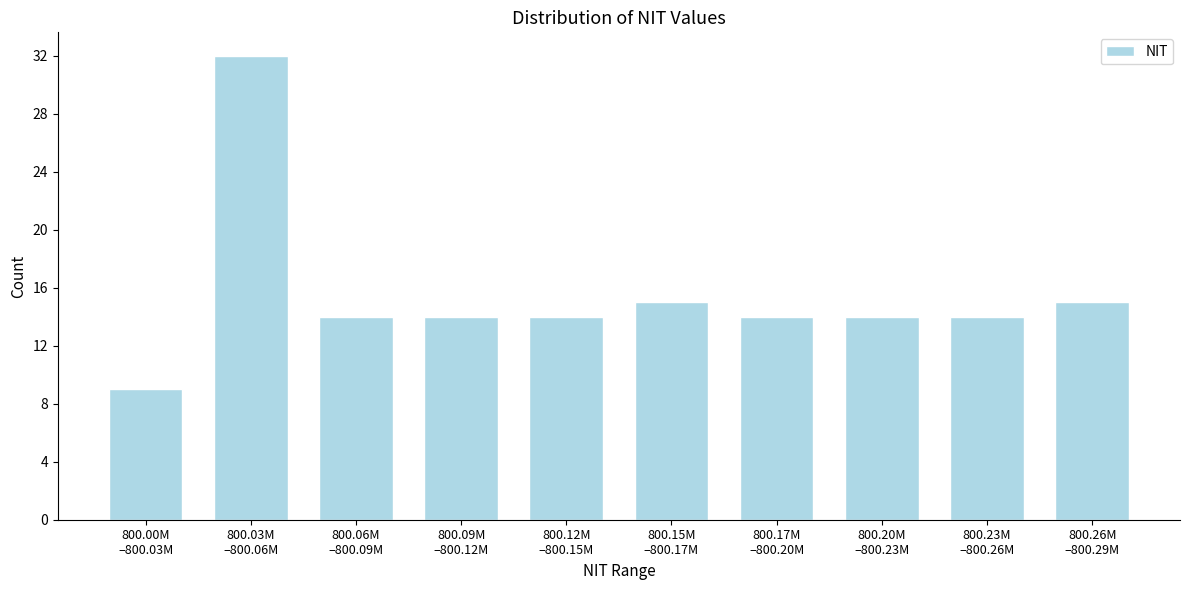

Reading left to right, what are all the values shown in this chart?

9	32	14	14	14	15	14	14	14	15